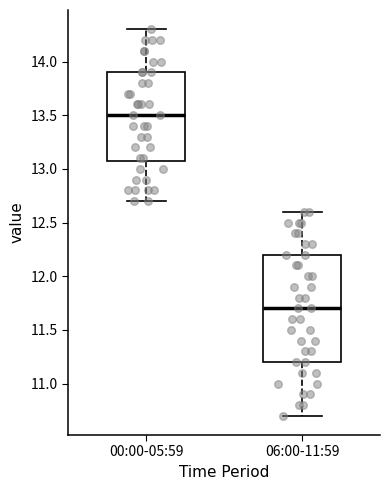

Which box's median line is the lowest?

06:00-11:59